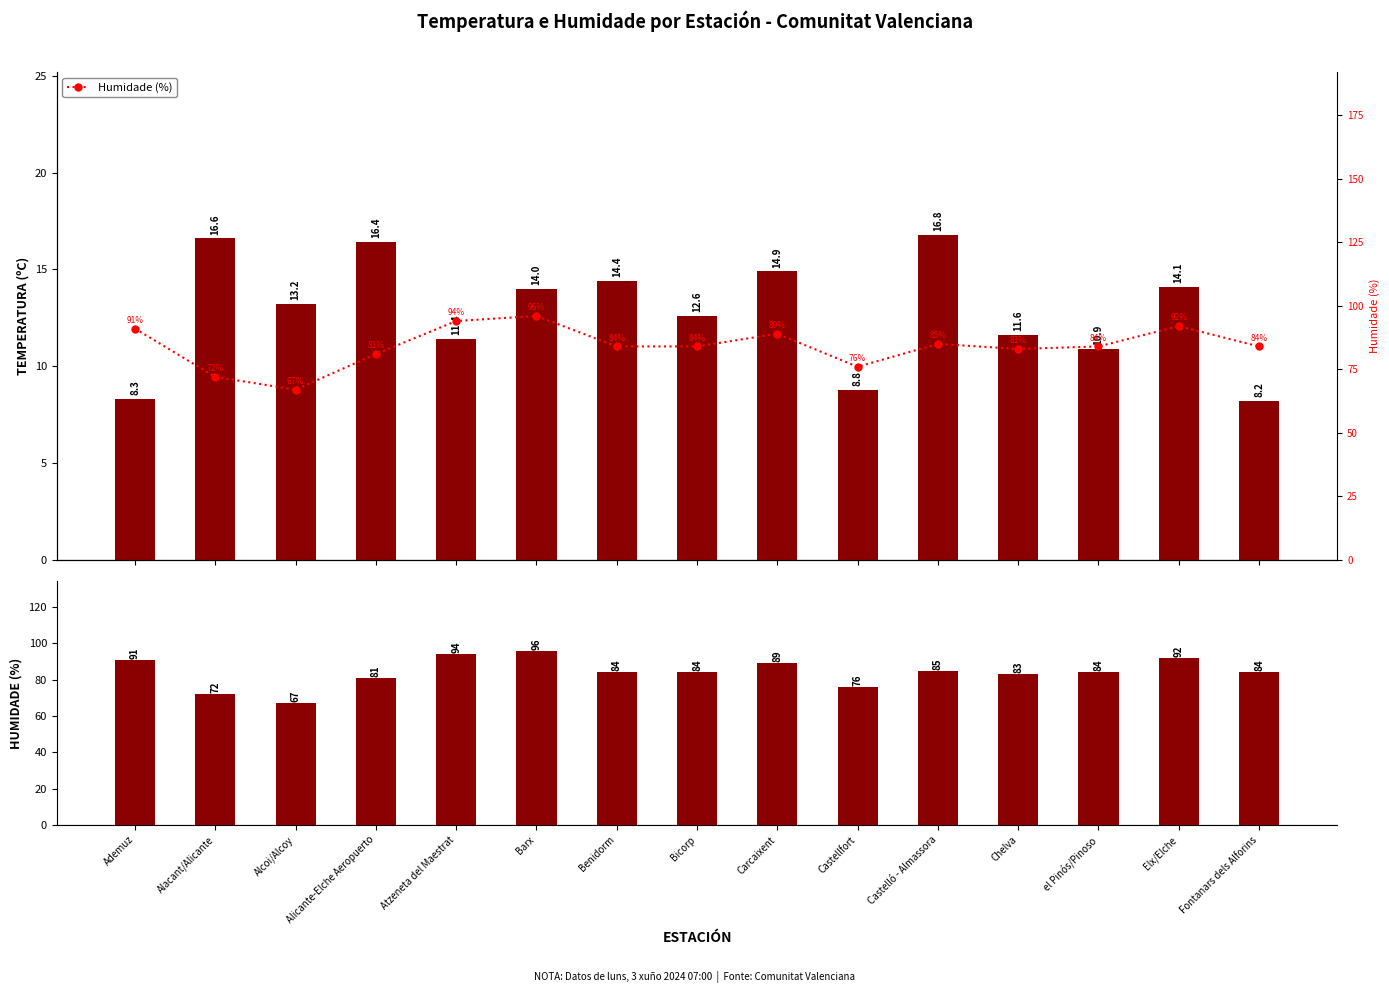

Reading left to right, extract all data points from this chart.

Temperatura (ºC): 8.3	16.6	13.2	16.4	11.4	14.0	14.4	12.6	14.9	8.8	16.8	11.6	10.9	14.1	8.2
Humidade (%): 91.0	72.0	67.0	81.0	94.0	96.0	84.0	84.0	89.0	76.0	85.0	83.0	84.0	92.0	84.0